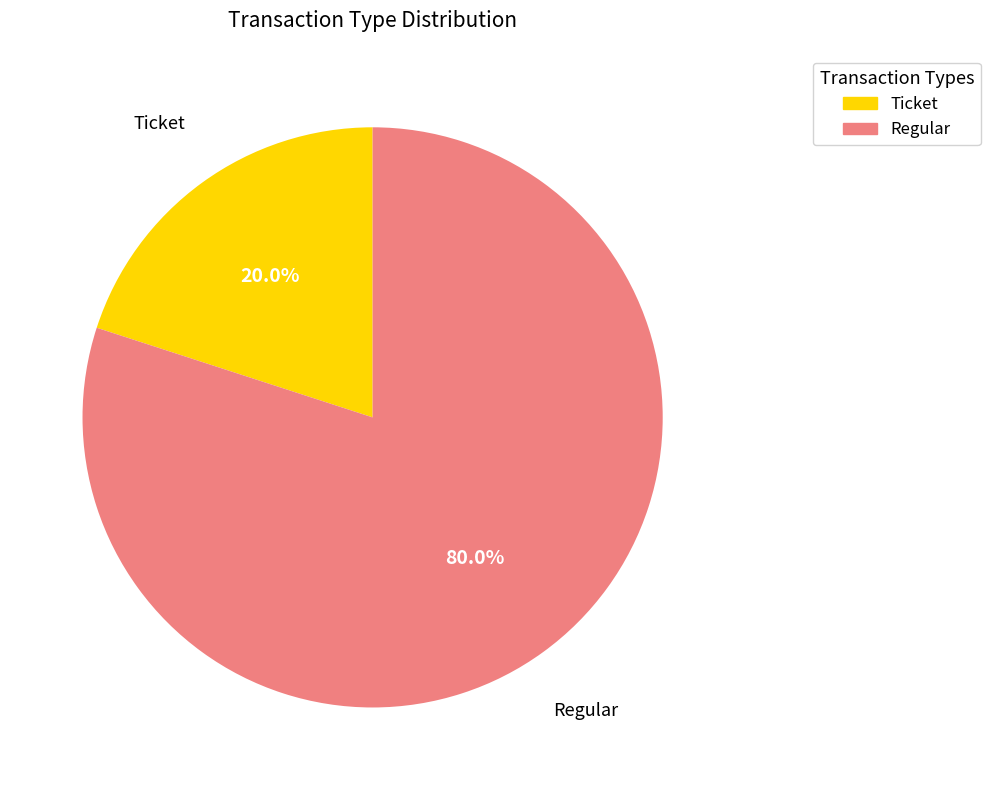

Is Regular the majority of the pie?

Yes